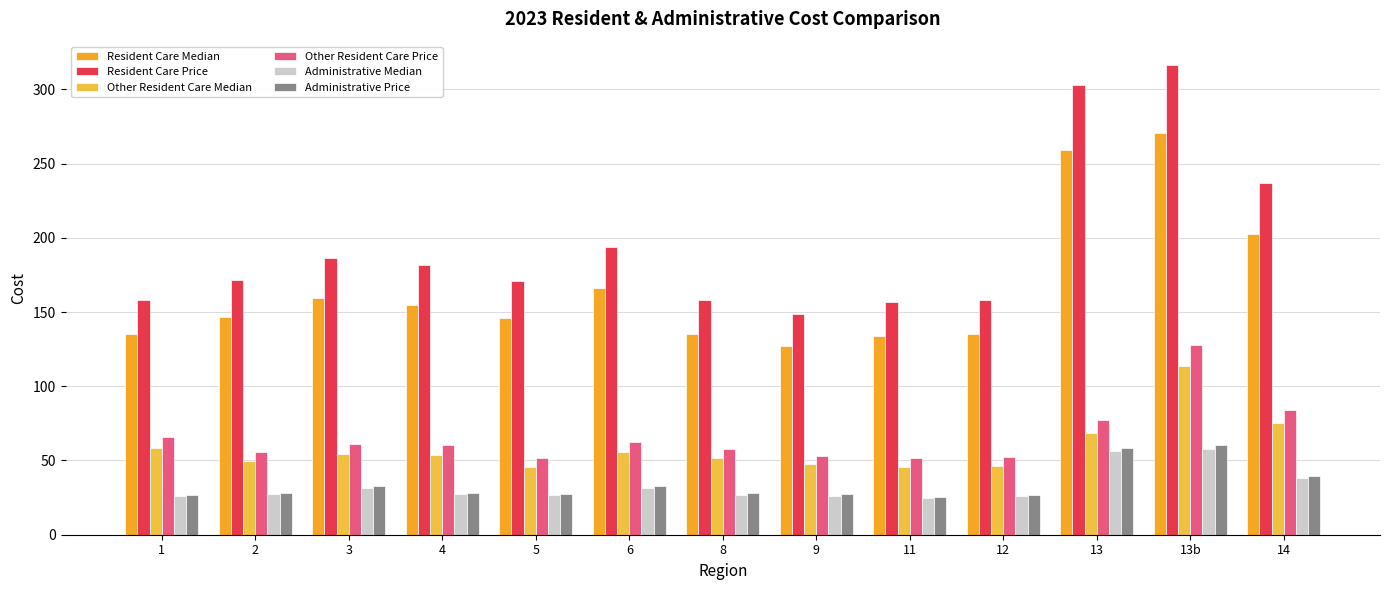

How many bars are there in each group?

6